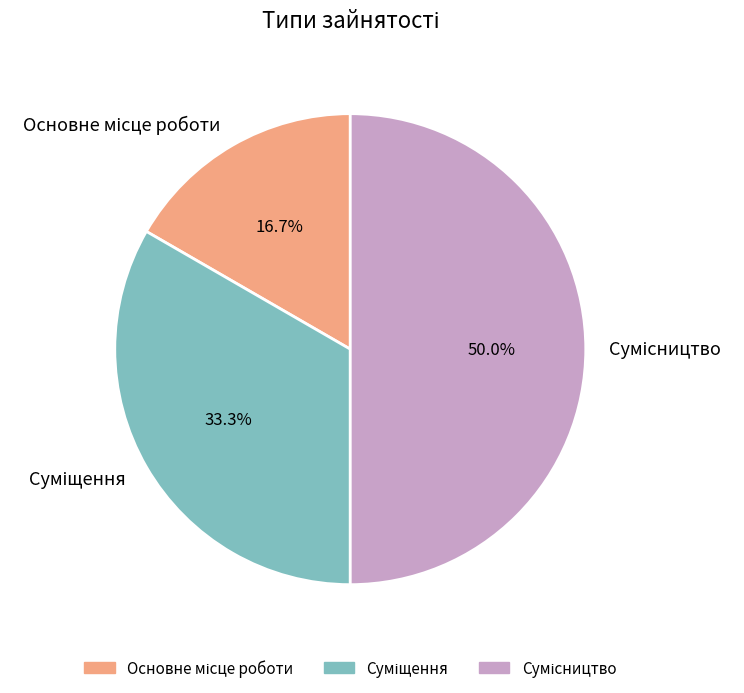

What percentage is the Суміщення slice, to the nearest percent?

33%